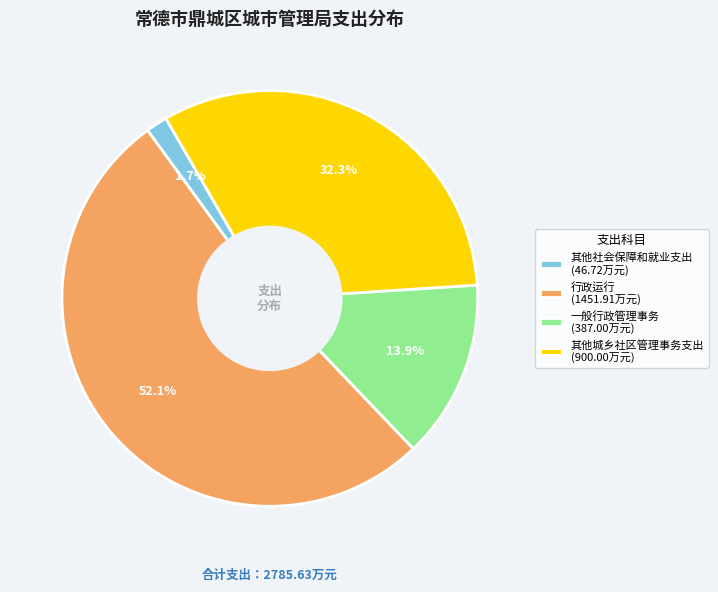

How much of the chart is everything except 一般行政管理事务?

86.1%